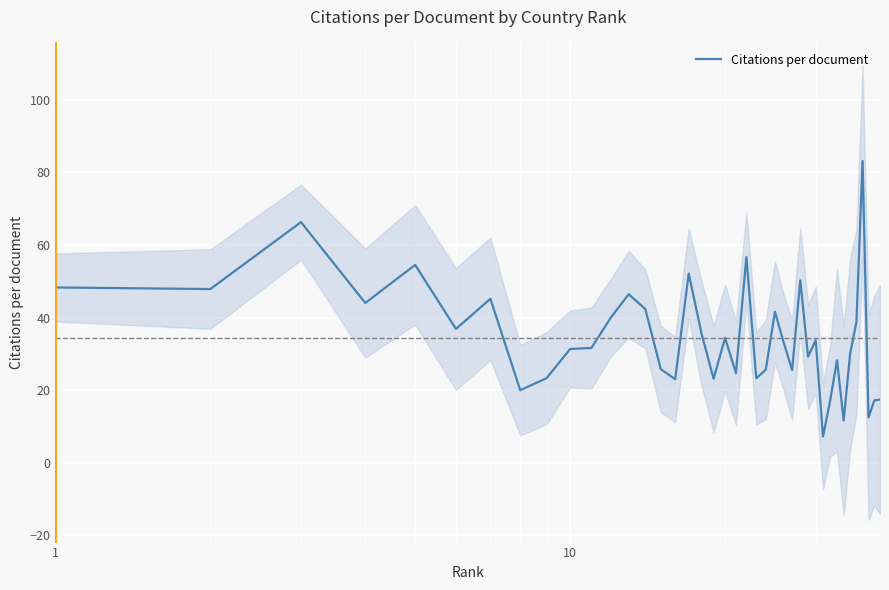

What is the minimum value for Citations per document?

7.2